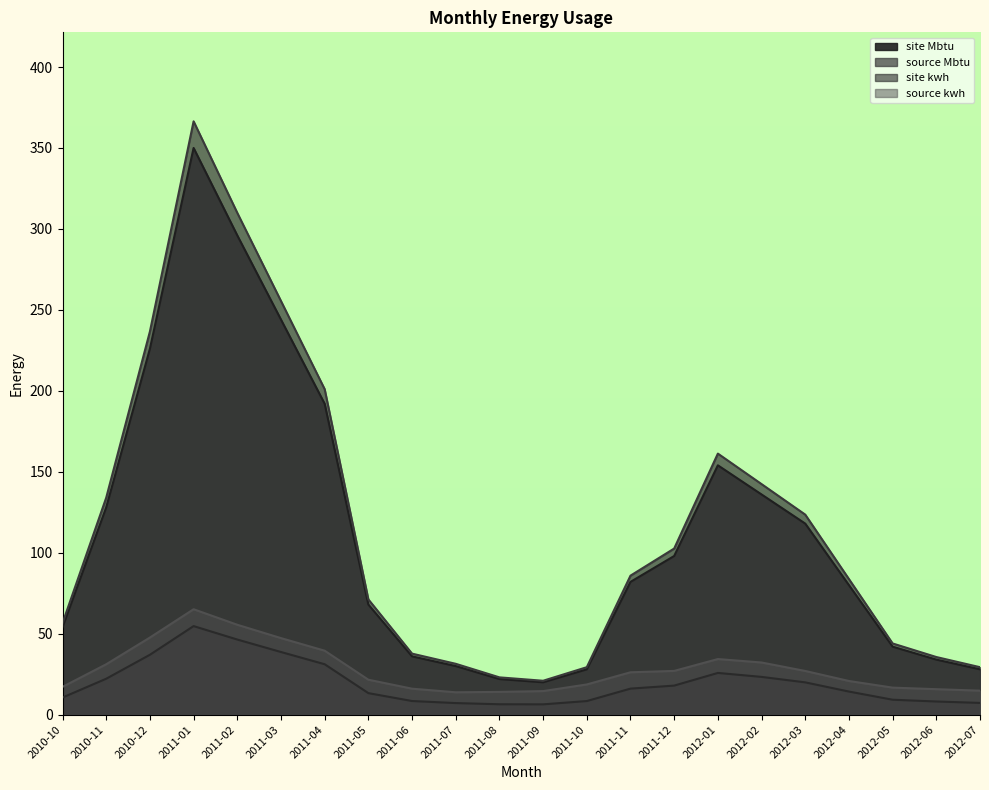

Which has a higher value, 2011-02 or 2011-07?

2011-02